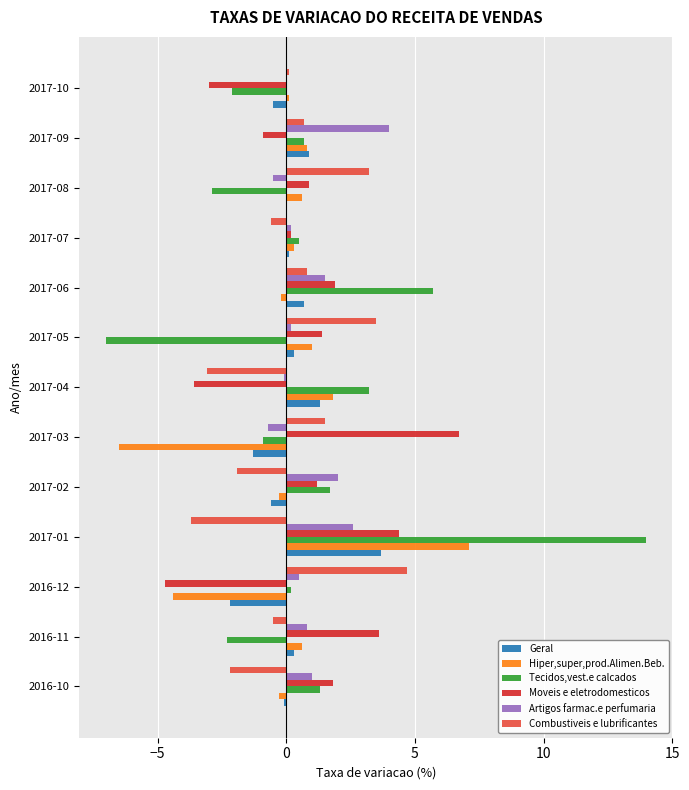

True or false: Moveis e eletrodomesticos has a value of 1.8 at 2016-10.

True